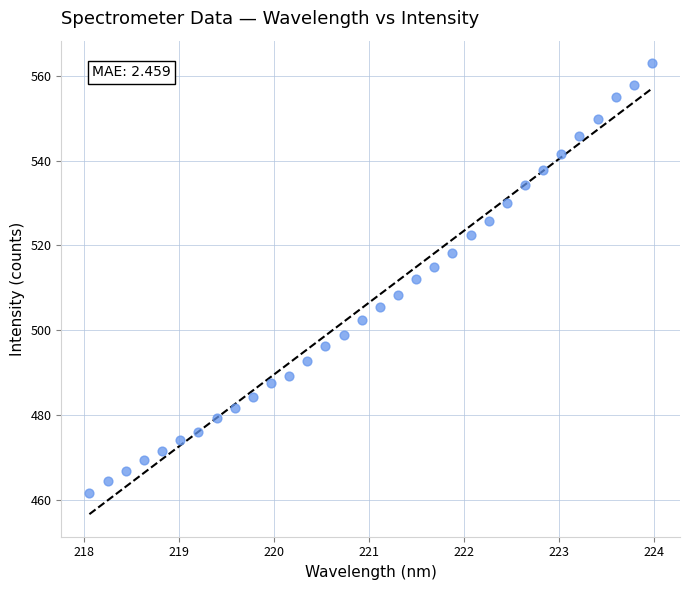

What is the range of Y values (max minus min)?

101.4